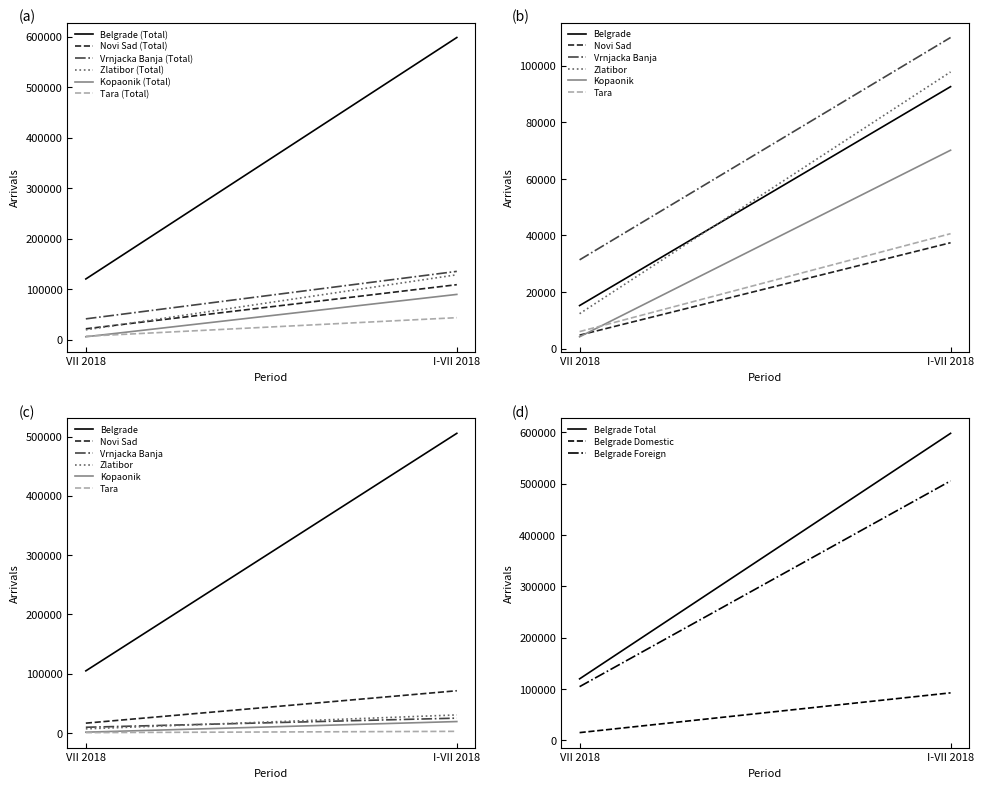

What is the sum of the Belgrade (Total) values at I-VII 2018 and VII 2018?

717962